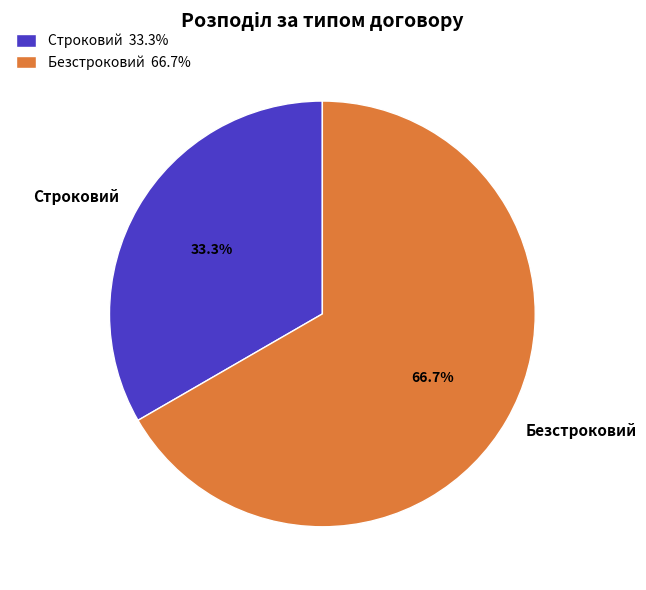

Rank the categories by value from lowest to highest.

Строковий, Безстроковий